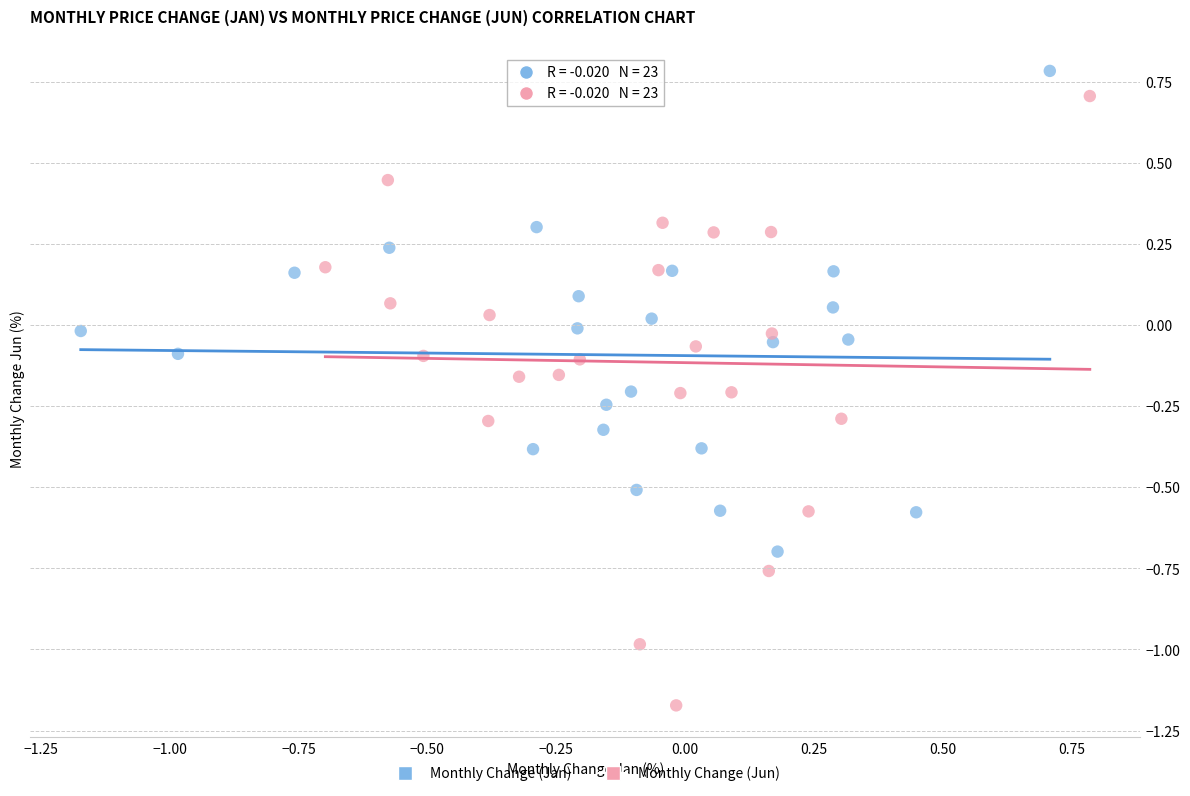

Which series reaches the maximum Y coordinate?

Monthly Change (Jan)